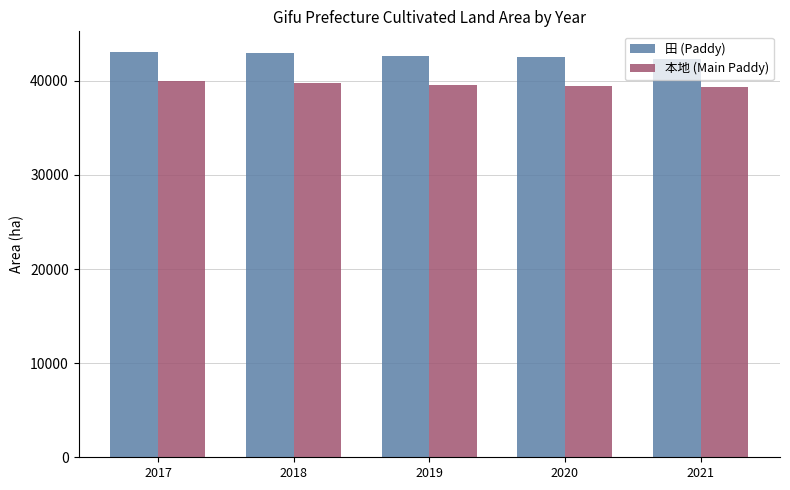

Rank the series at 2018 from highest to lowest value.

田 (Paddy), 本地 (Main Paddy)